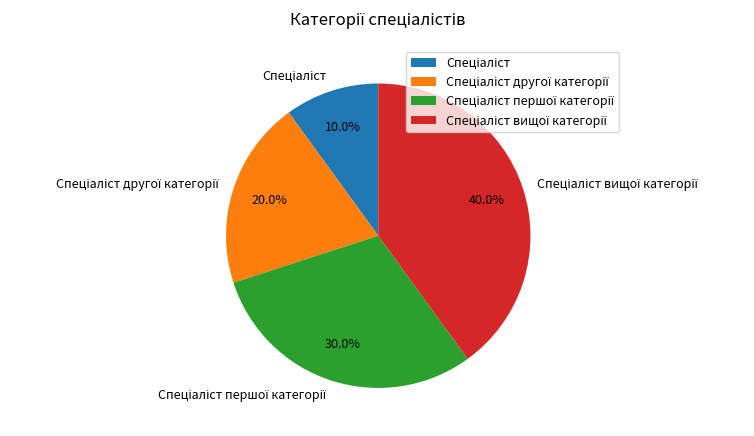

Is there any slice that represents more than half of the pie?

No